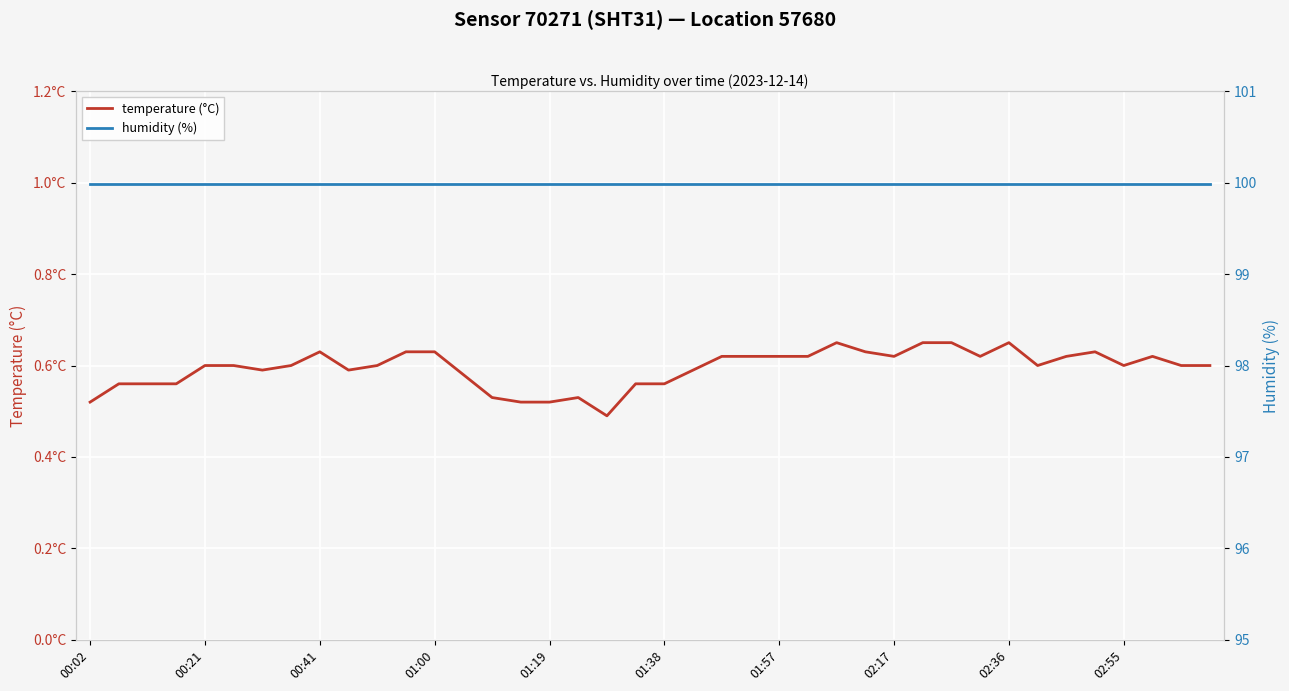

How many lines are shown in the chart?

2